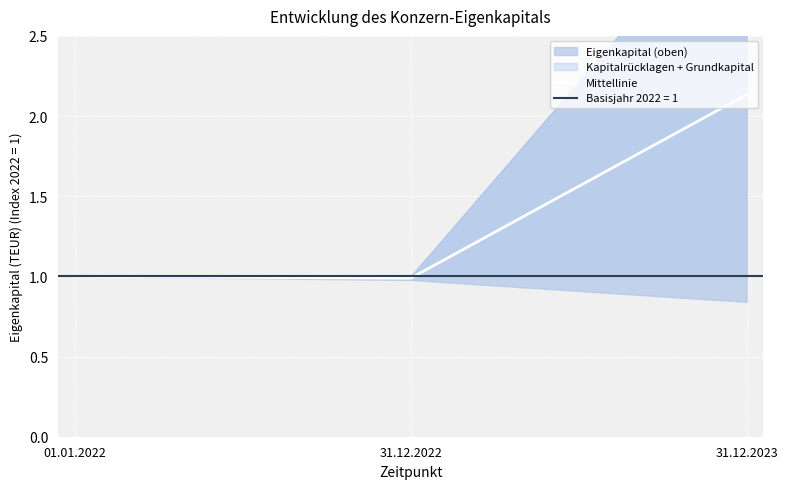

Is it true that Mittellinie equals 0.2 at 01.01.2022?

False